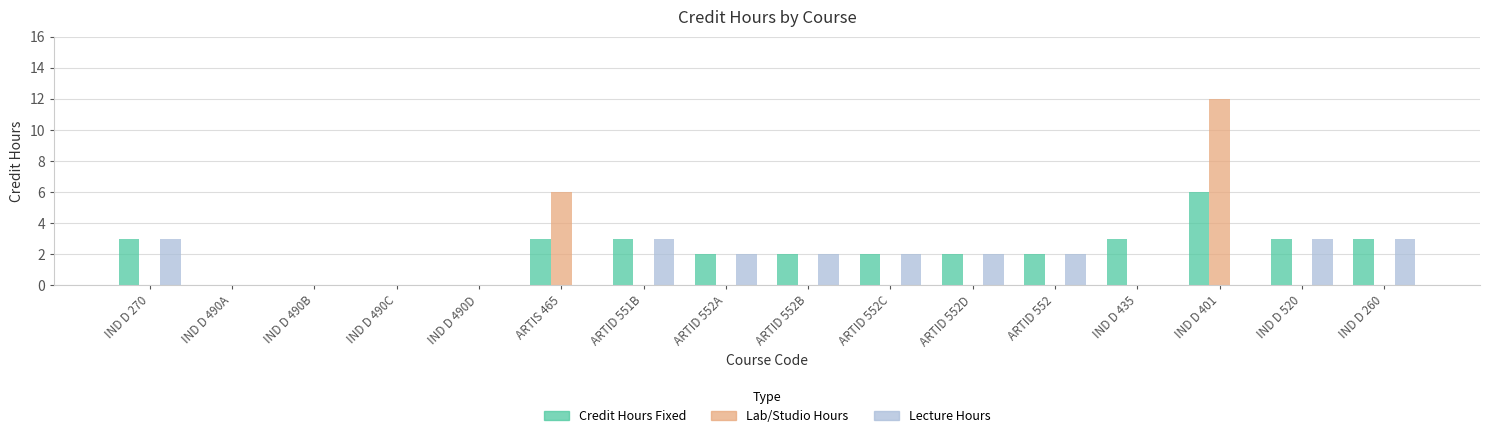

How many series are shown in this chart?

3